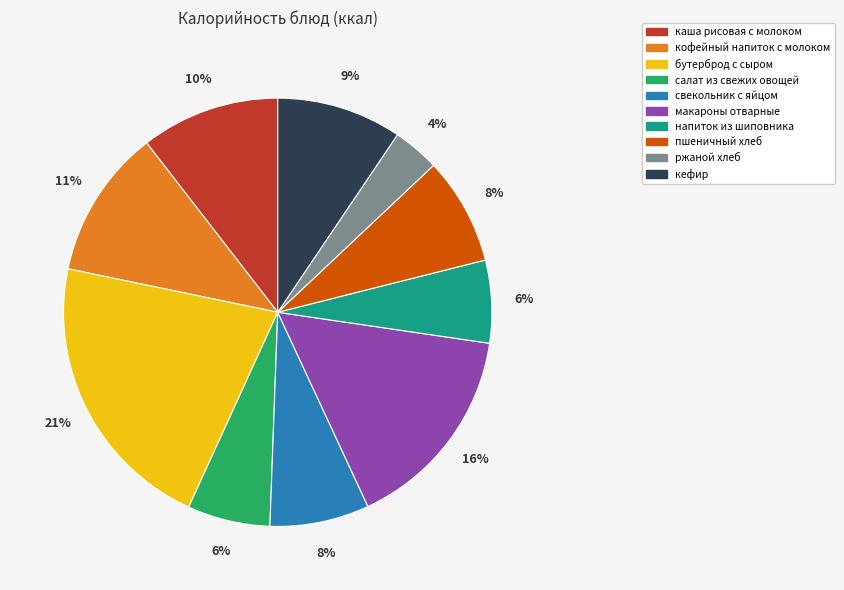

Combined, do свекольник с яйцом and бутерброд с сыром account for over 50%?

No